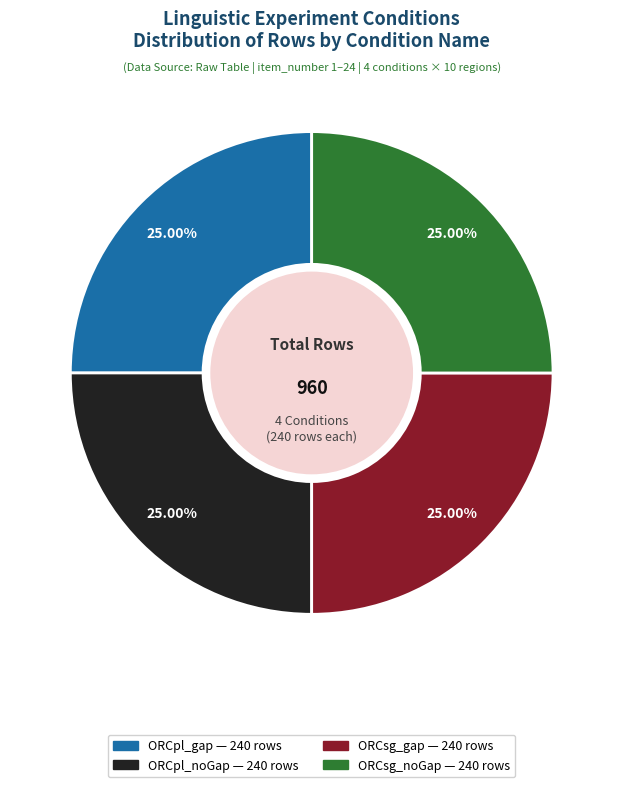

Is there a majority slice in this chart?

No